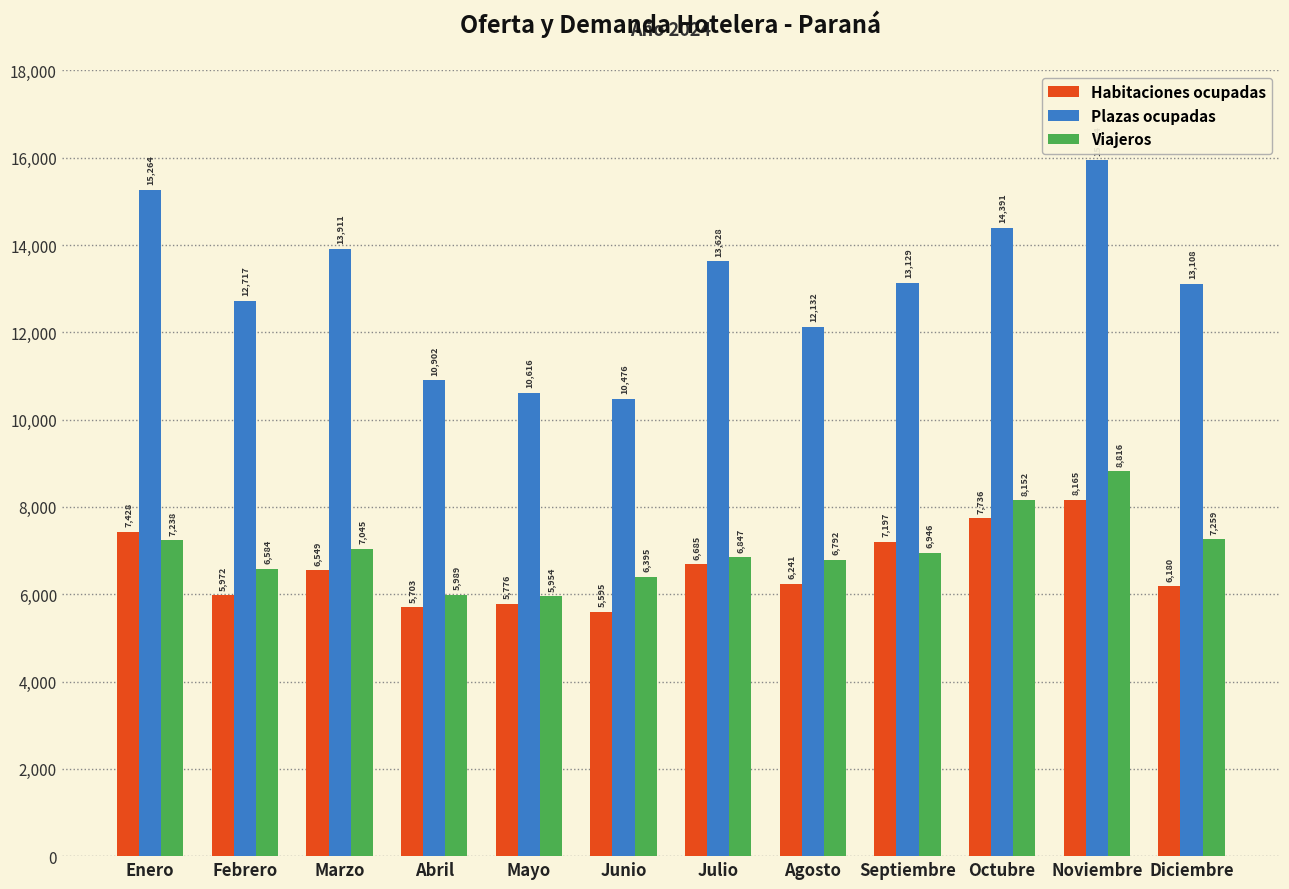

How many groups of bars are there?

12